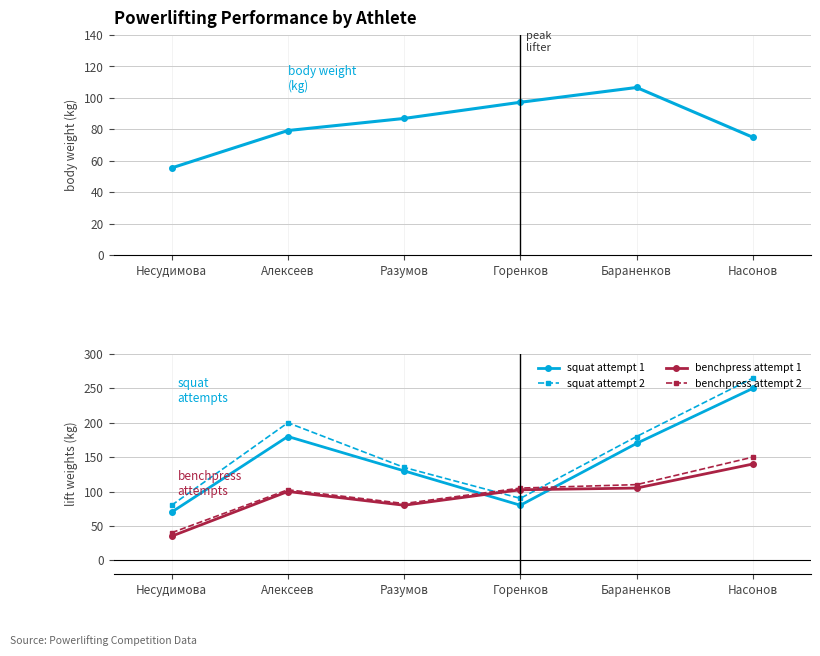

What is the approximate value of benchpress attempt 1 at Горенков?

102.5